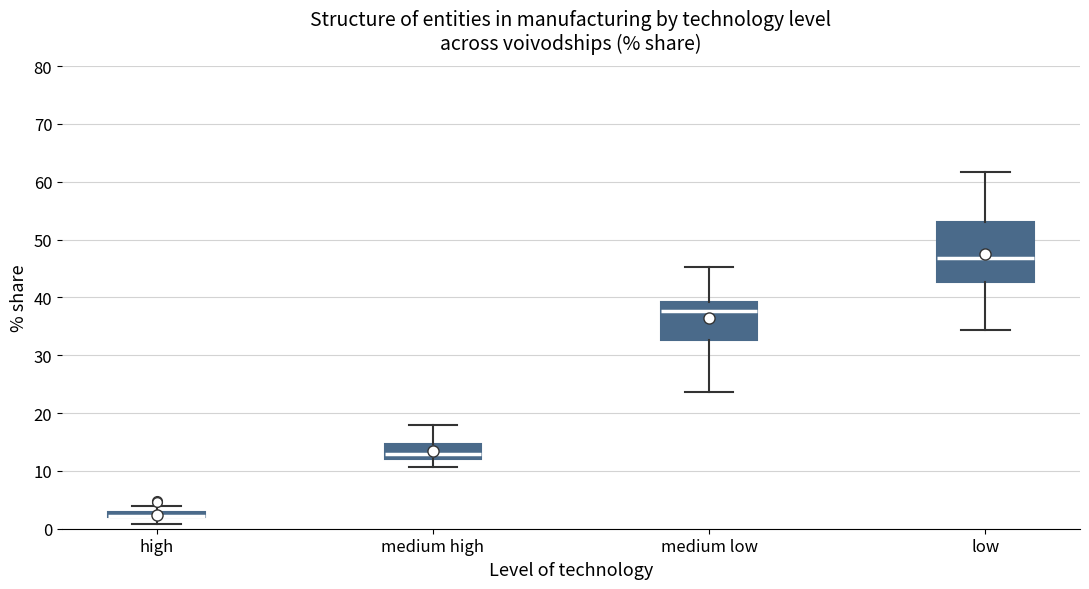

Which box is the tallest, from its lower edge to its upper edge?

low